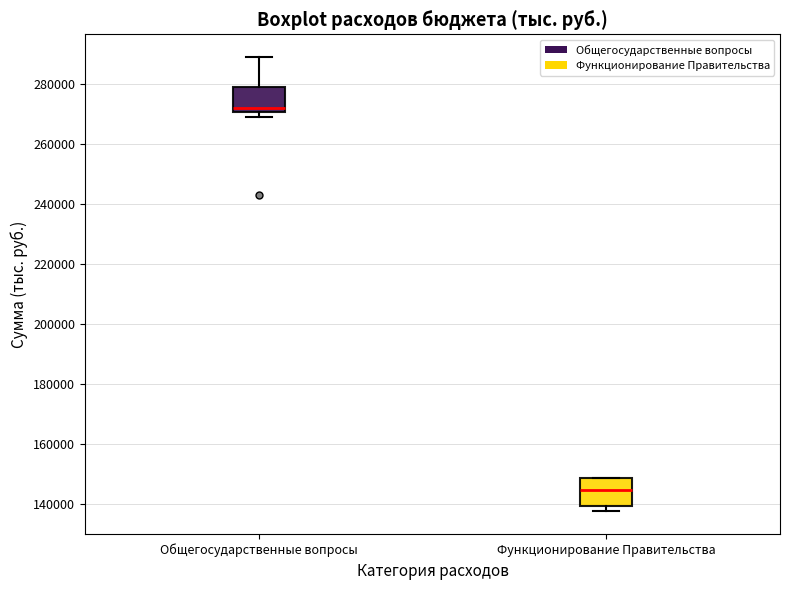

Reading left to right, transcribe this box plot: for each box, give where its median line is, the range the box spans, and where its two whiskers end, as read against the y-axis. The values are not printed on the chart, so give them approximately, as read against the axis.

Общегосударственные вопросы: median 272000, box 270000 to 280000, whiskers 268000 to 290000
Функционирование Правительства: median 144000, box 140000 to 148000, whiskers 138000 to 148000